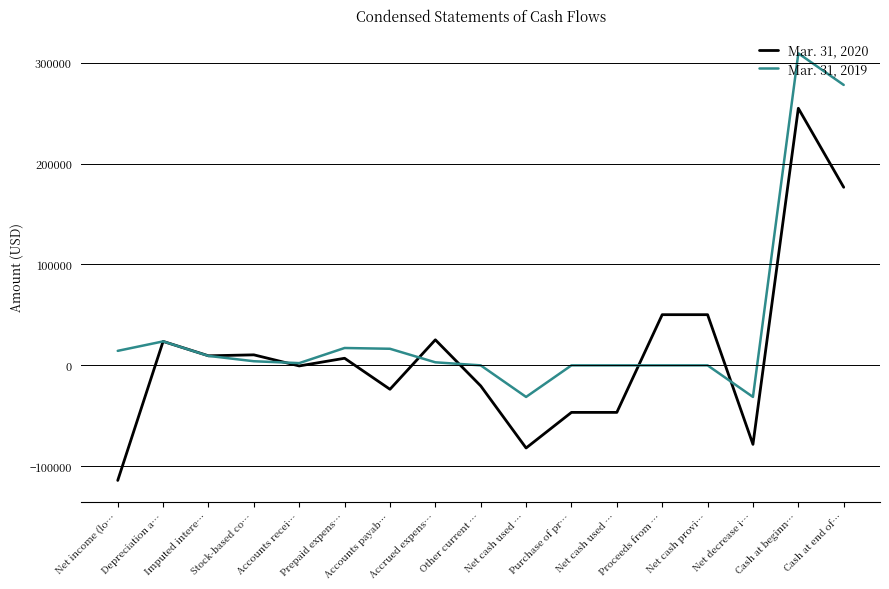

At which label does Mar. 31, 2020 first exceed 7033?

Depreciation a…